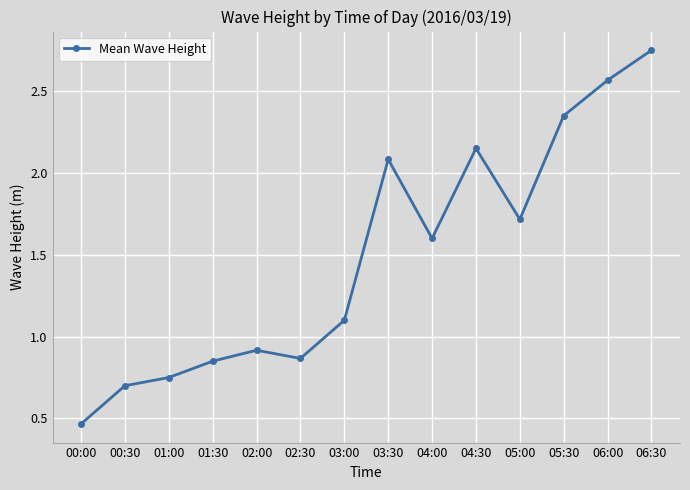

What is the value of the 7th point from the left?

1.1